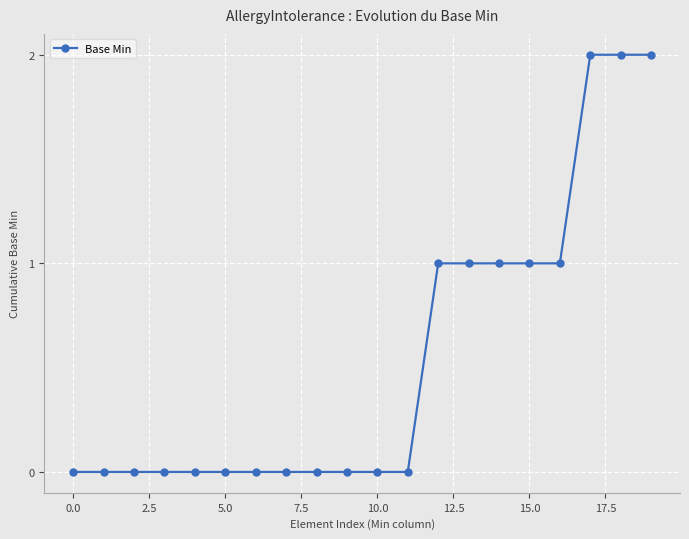

What is the maximum value shown in the chart?

2